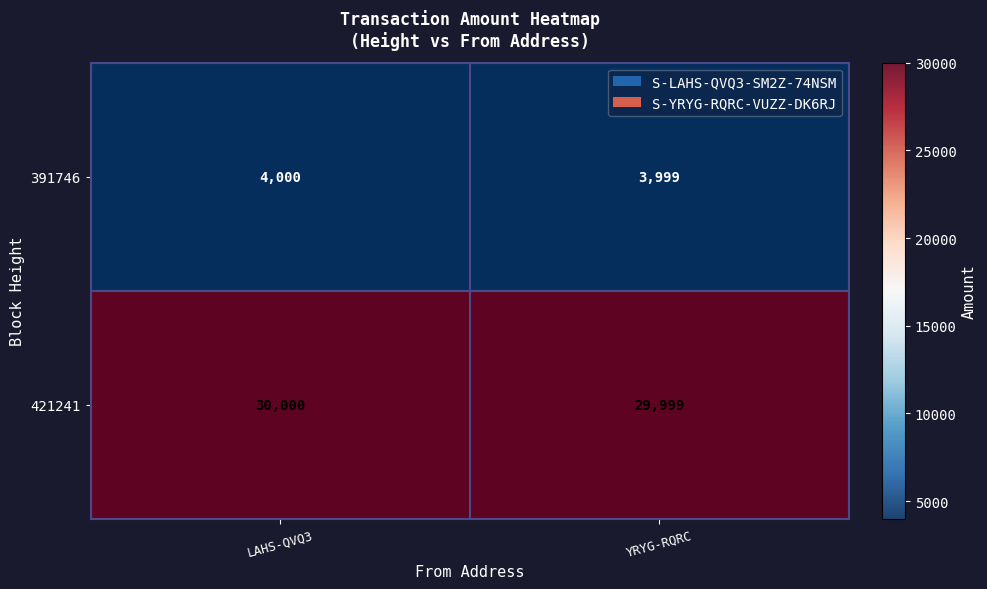

At which label is 391746 closest to 3999?

YRYG-RQRC